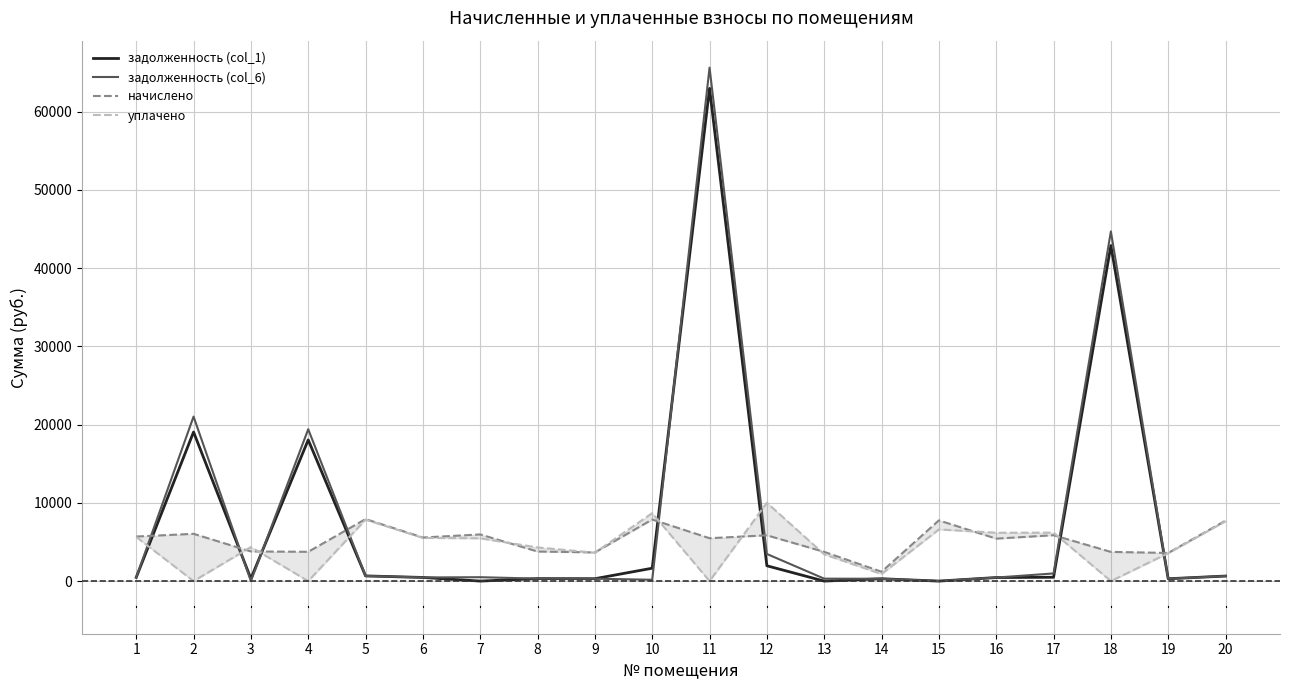

How many categories are shown in the chart?

20